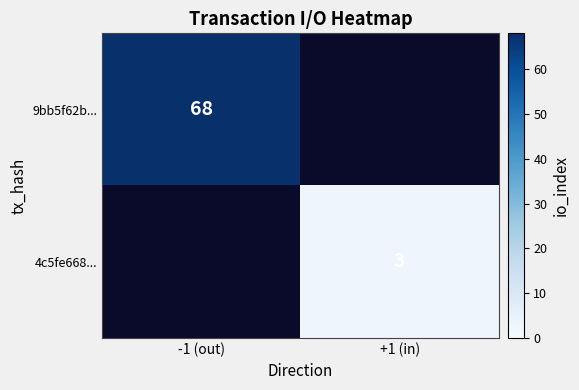

Is it true that 9bb5f62b... equals 68 at -1 (out)?

True